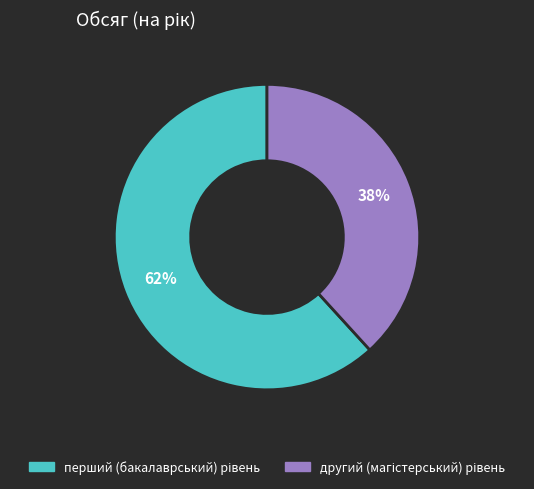

To the nearest percent, what is the average slice percentage?

50%